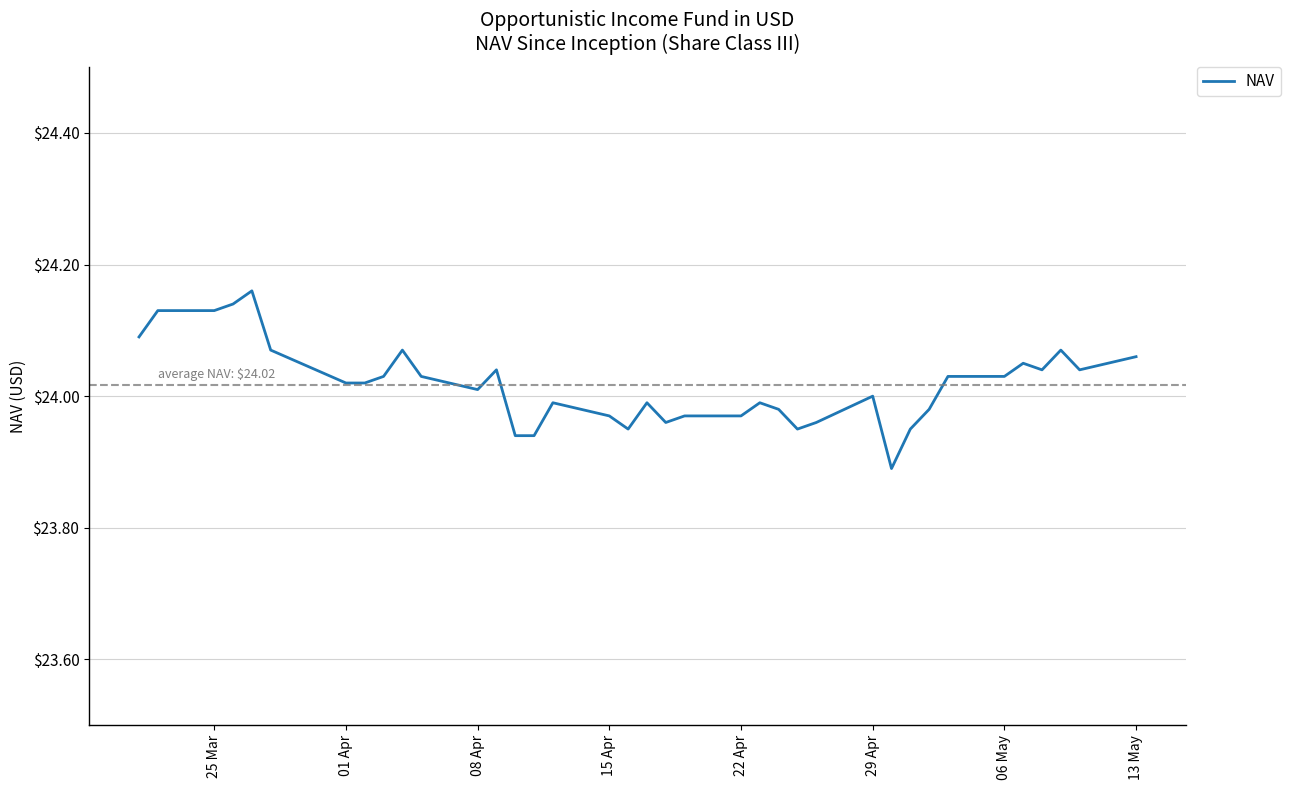

What is the difference between the maximum and minimum values?

0.3